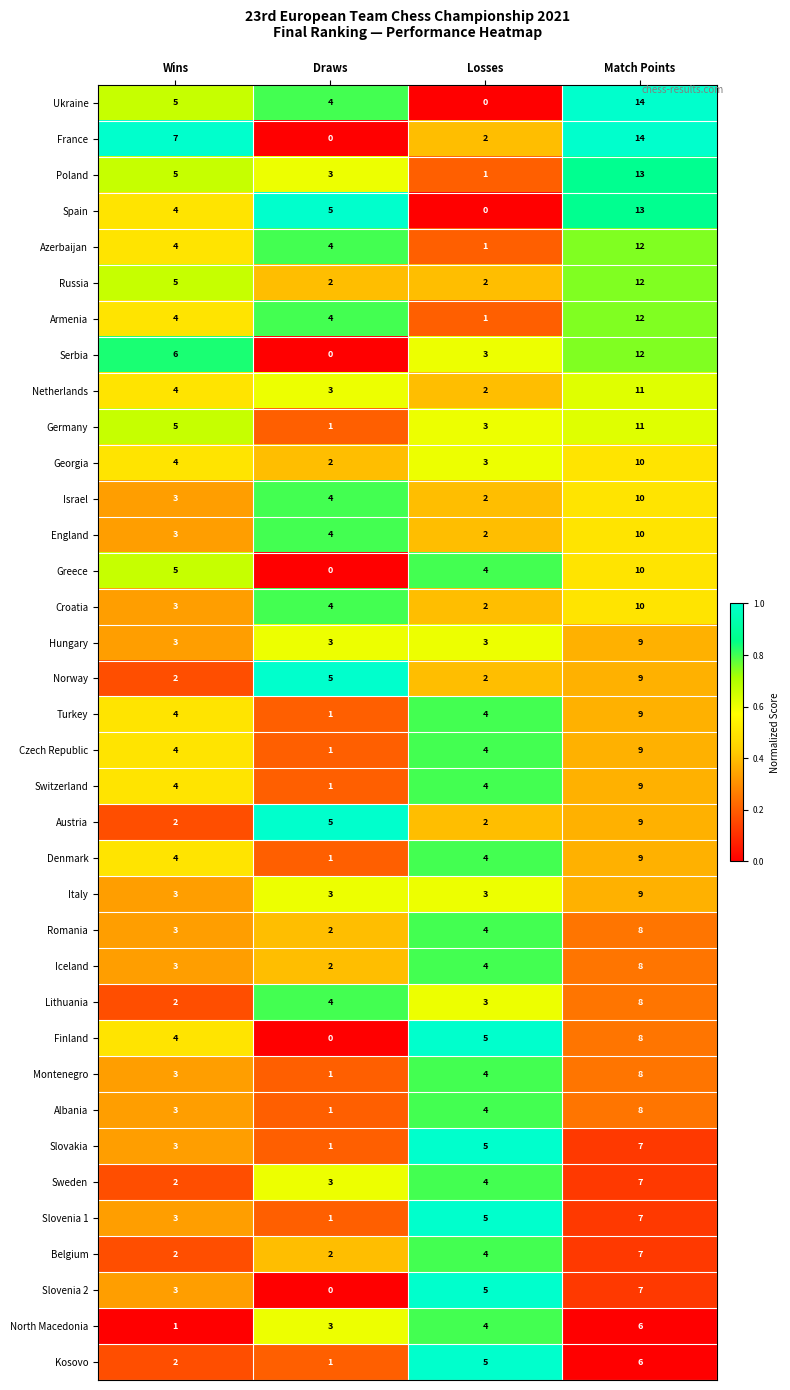

List the labels in order of Germany value, largest first.

Match Points, Wins, Losses, Draws